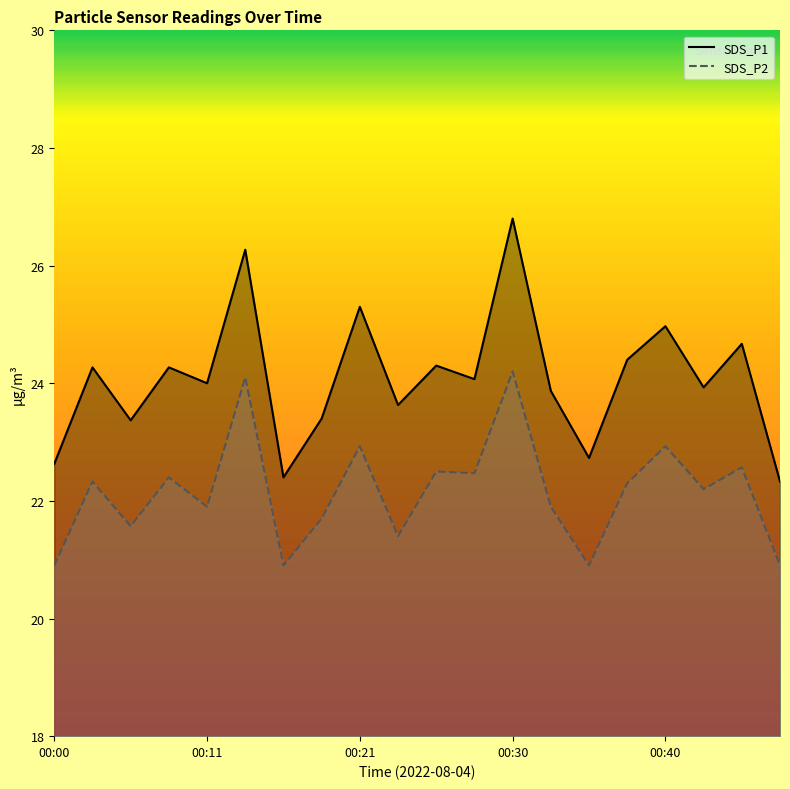

How many lines are shown in the chart?

2